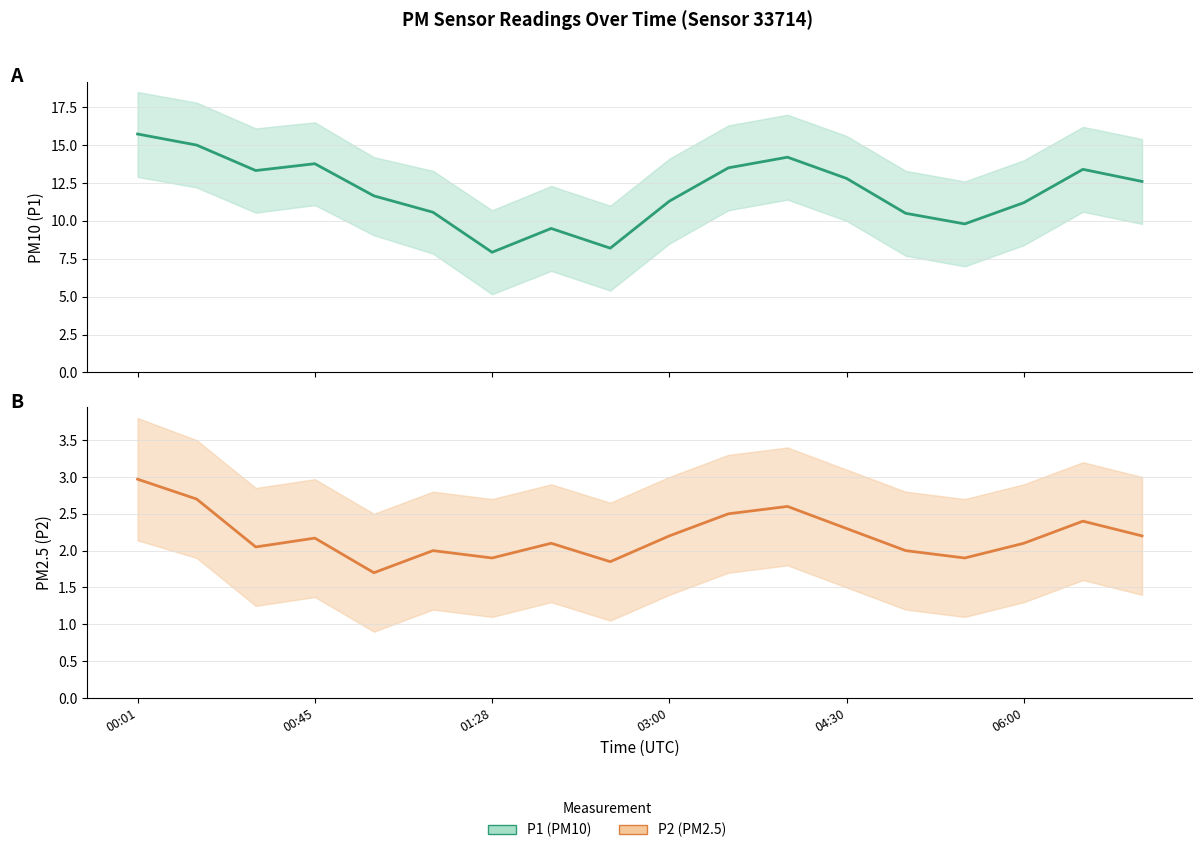

The P1 (PM10) series shows 9.8 at 14. True or false?

True